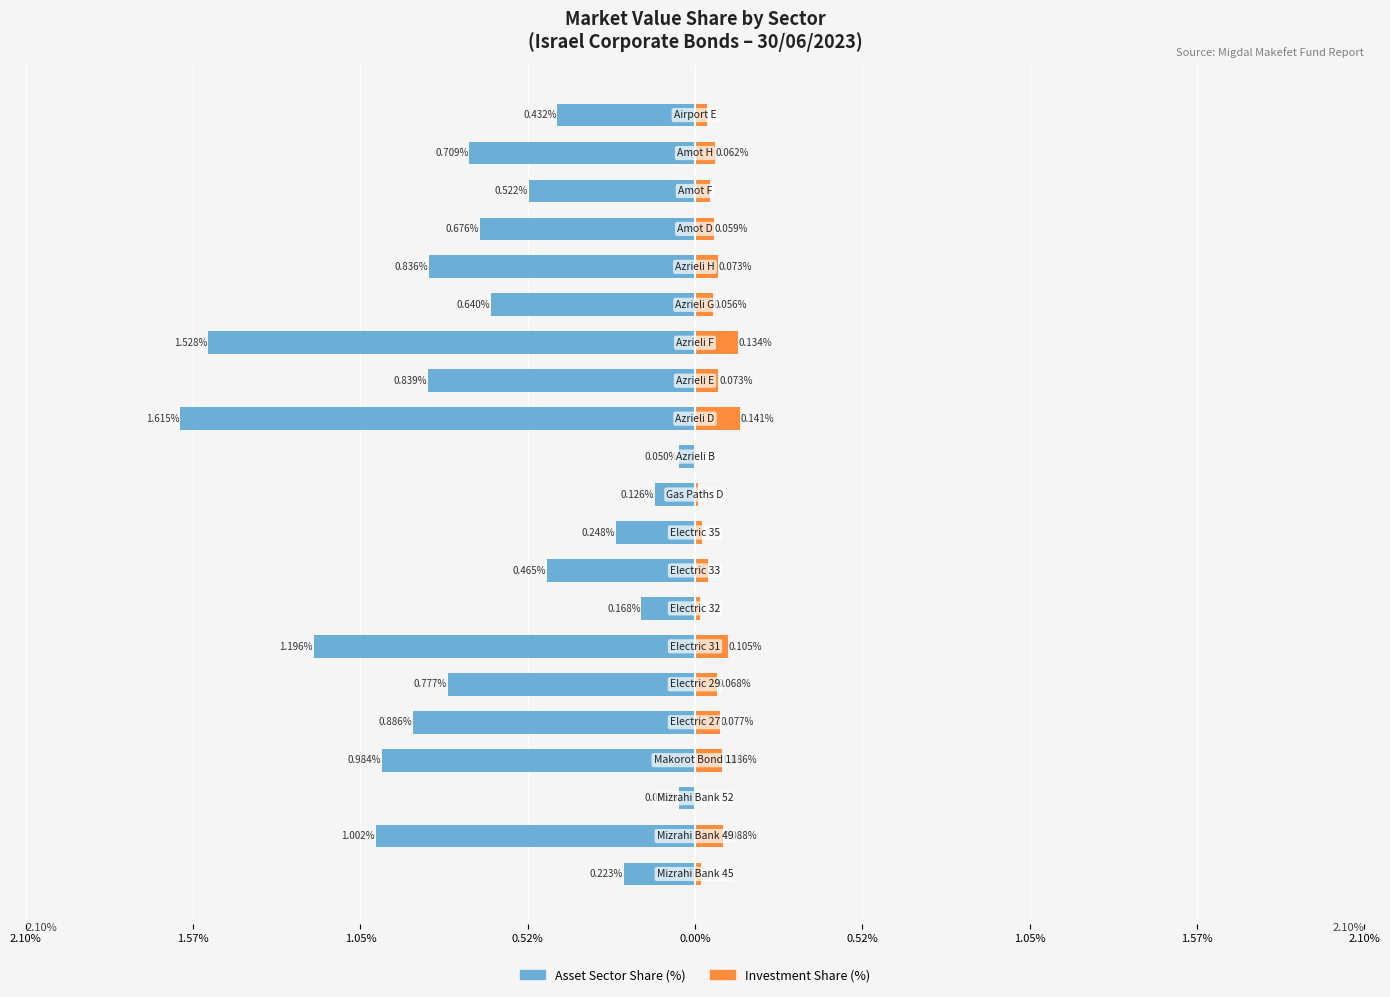

What is the difference between the highest and lowest values at 1.05%?

0.1